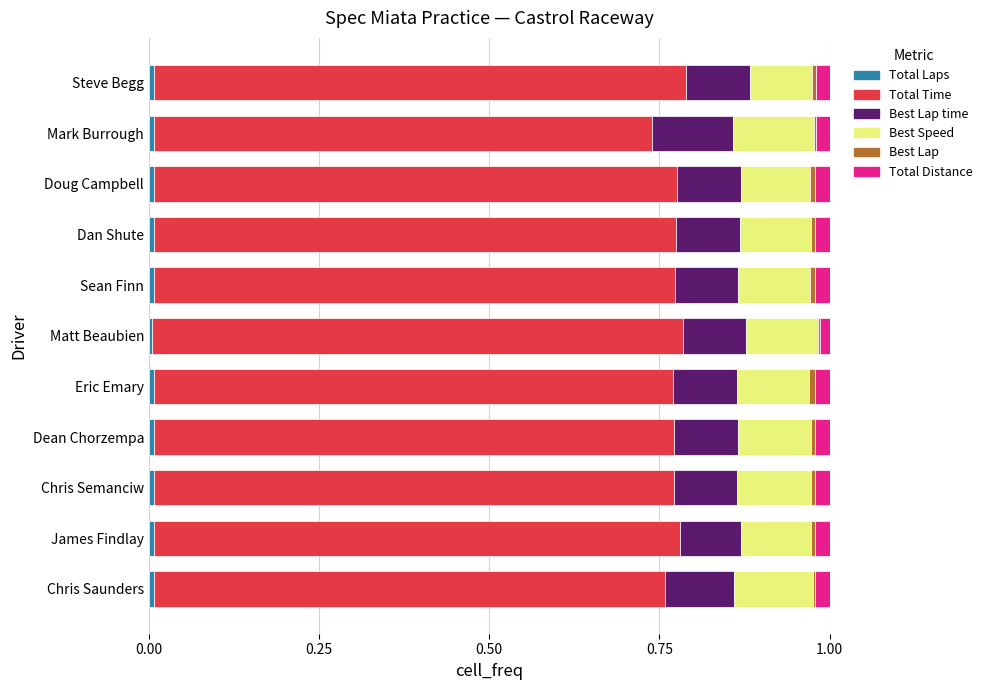

How many distinct data groups are displayed?

6